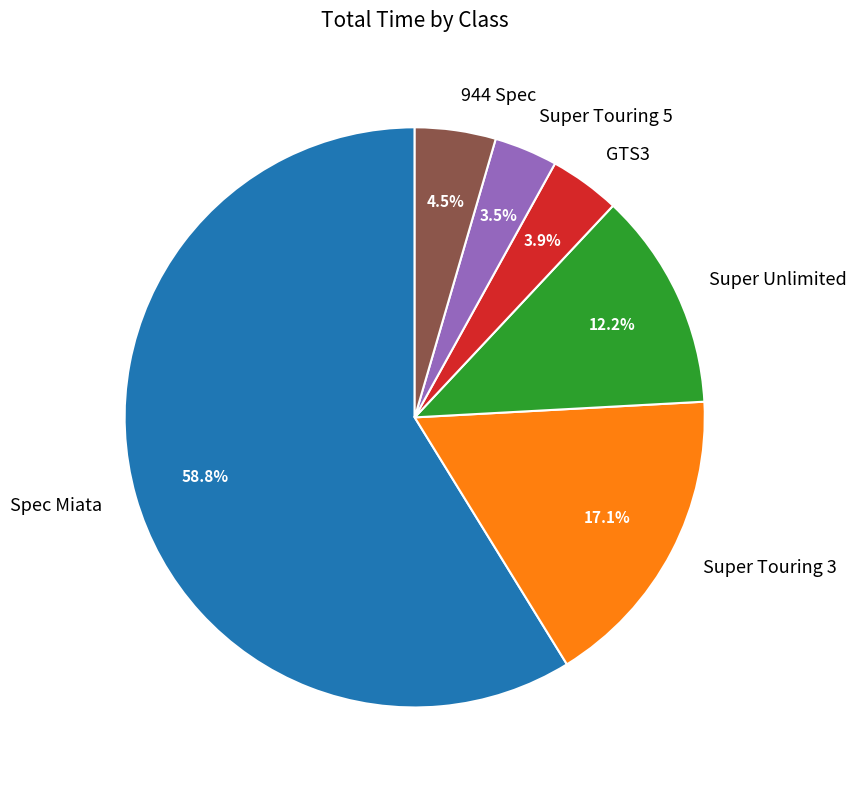

Between Spec Miata and Super Touring 3, which is larger?

Spec Miata